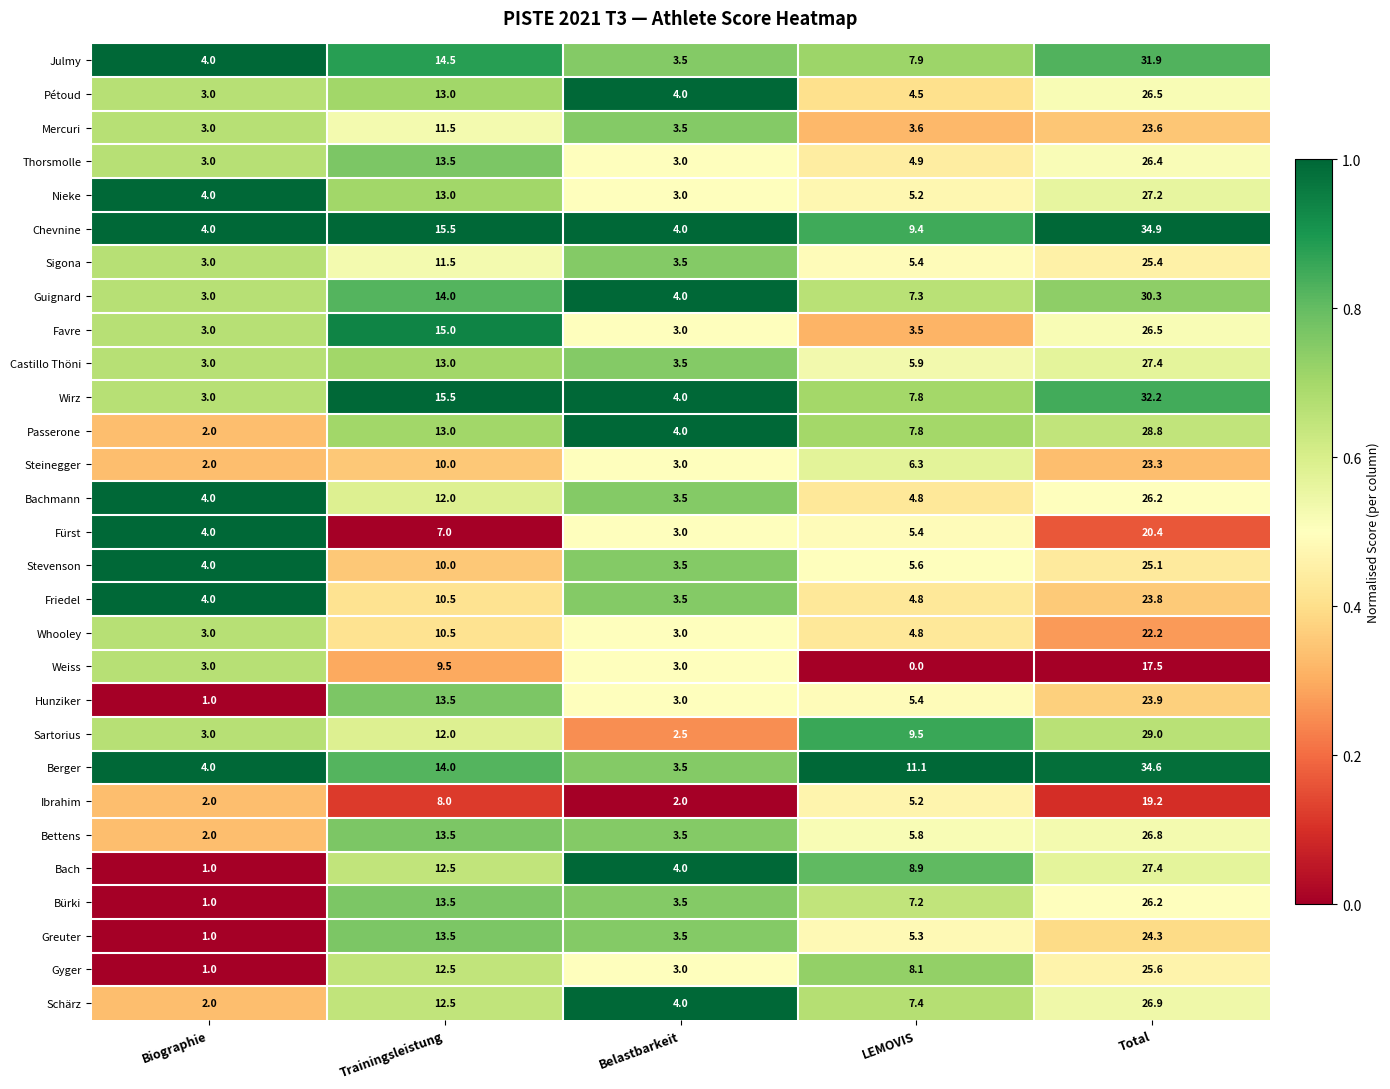

Where does the Schärz series first go above 7?

Trainingsleistung